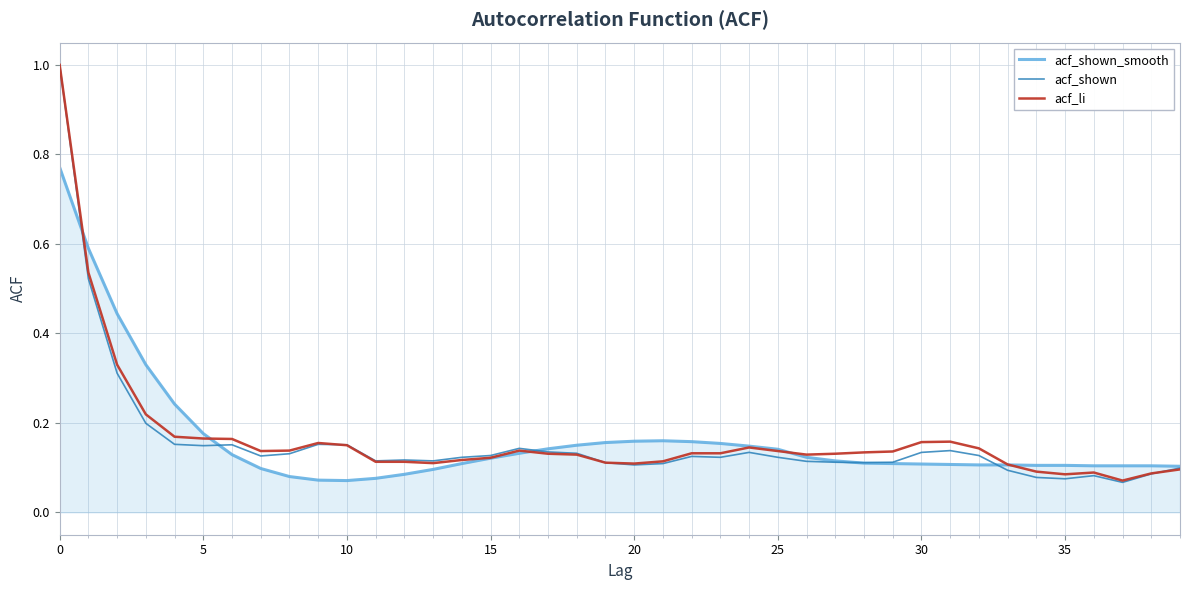

How many lines are shown in the chart?

3